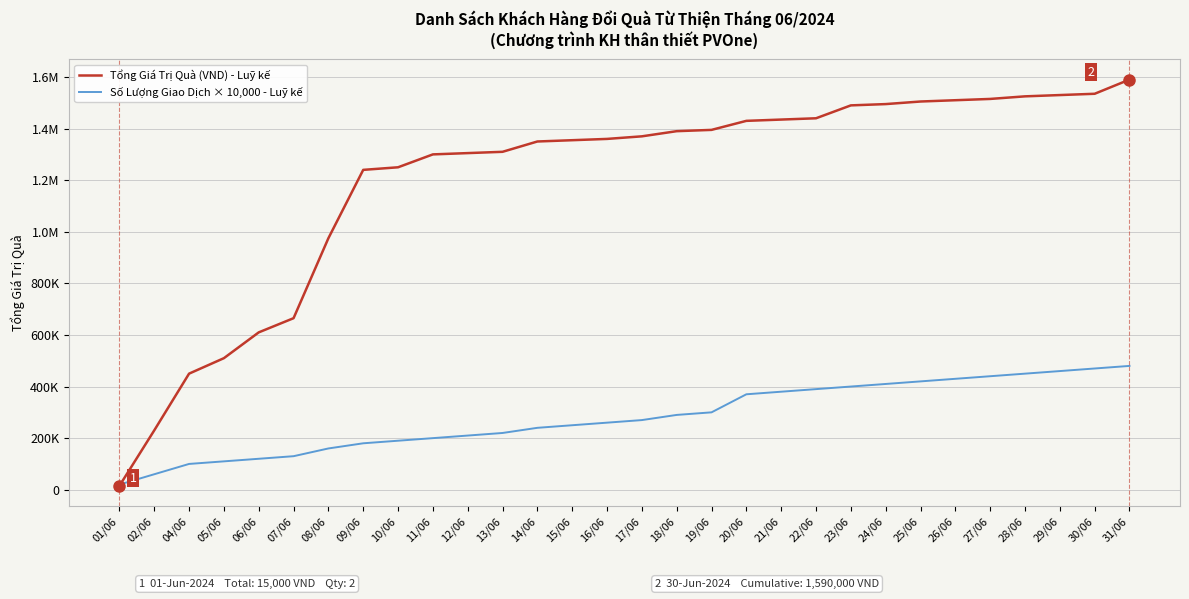

True or false: Số Lượng Giao Dịch × 10,000 - Luỹ kế has a value of 642976 at 27/06.

False